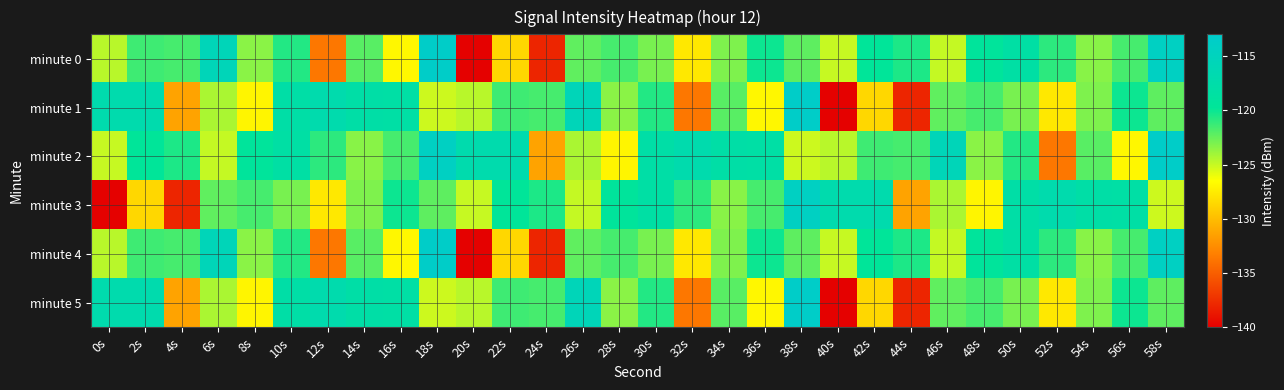

Reading left to right, list all the values displayed in this chart.

minute 0: 0s=-124.6	2s=-121.4	4s=-121.6	6s=-115.6	8s=-123.4	10s=-120.7	12s=-133.6	14s=-122.1	16s=-126.9	18s=-113.6	20s=-139.9	22s=-128.6	24s=-138.0	26s=-122.3	28s=-121.6	30s=-122.9	32s=-127.7	34s=-123.1	36s=-120.1	38s=-122.2	40s=-125.0	42s=-119.7	44s=-120.5	46s=-125.0	48s=-119.5	50s=-118.2	52s=-120.9	54s=-123.4	56s=-121.6	58s=-114.2
minute 1: 0s=-117.0	2s=-117.0	4s=-131.3	6s=-124.3	8s=-127.0	10s=-118.0	12s=-117.1	14s=-118.0	16s=-118.2	18s=-125.2	20s=-124.6	22s=-121.4	24s=-121.6	26s=-115.6	28s=-123.4	30s=-120.7	32s=-133.6	34s=-122.1	36s=-126.9	38s=-113.6	40s=-139.9	42s=-128.6	44s=-138.0	46s=-122.3	48s=-121.6	50s=-122.9	52s=-127.7	54s=-123.1	56s=-120.1	58s=-122.2
minute 2: 0s=-125.0	2s=-119.7	4s=-120.5	6s=-125.0	8s=-119.5	10s=-118.2	12s=-120.9	14s=-123.4	16s=-121.6	18s=-114.2	20s=-117.0	22s=-117.0	24s=-131.3	26s=-124.3	28s=-127.0	30s=-118.0	32s=-117.1	34s=-118.0	36s=-118.2	38s=-125.2	40s=-124.6	42s=-121.4	44s=-121.6	46s=-115.6	48s=-123.4	50s=-120.7	52s=-133.6	54s=-122.1	56s=-126.9	58s=-113.6
minute 3: 0s=-139.9	2s=-128.6	4s=-138.0	6s=-122.3	8s=-121.6	10s=-122.9	12s=-127.7	14s=-123.1	16s=-120.1	18s=-122.2	20s=-125.0	22s=-119.7	24s=-120.5	26s=-125.0	28s=-119.5	30s=-118.2	32s=-120.9	34s=-123.4	36s=-121.6	38s=-114.2	40s=-117.0	42s=-117.0	44s=-131.3	46s=-124.3	48s=-127.0	50s=-118.0	52s=-117.1	54s=-118.0	56s=-118.2	58s=-125.2
minute 4: 0s=-124.6	2s=-121.4	4s=-121.6	6s=-115.6	8s=-123.4	10s=-120.7	12s=-133.6	14s=-122.1	16s=-126.9	18s=-113.6	20s=-139.9	22s=-128.6	24s=-138.0	26s=-122.3	28s=-121.6	30s=-122.9	32s=-127.7	34s=-123.1	36s=-120.1	38s=-122.2	40s=-125.0	42s=-119.7	44s=-120.5	46s=-125.0	48s=-119.5	50s=-118.2	52s=-120.9	54s=-123.4	56s=-121.6	58s=-114.2
minute 5: 0s=-117.0	2s=-117.0	4s=-131.3	6s=-124.3	8s=-127.0	10s=-118.0	12s=-117.1	14s=-118.0	16s=-118.2	18s=-125.2	20s=-124.6	22s=-121.4	24s=-121.6	26s=-115.6	28s=-123.4	30s=-120.7	32s=-133.6	34s=-122.1	36s=-126.9	38s=-113.6	40s=-139.9	42s=-128.6	44s=-138.0	46s=-122.3	48s=-121.6	50s=-122.9	52s=-127.7	54s=-123.1	56s=-120.1	58s=-122.2